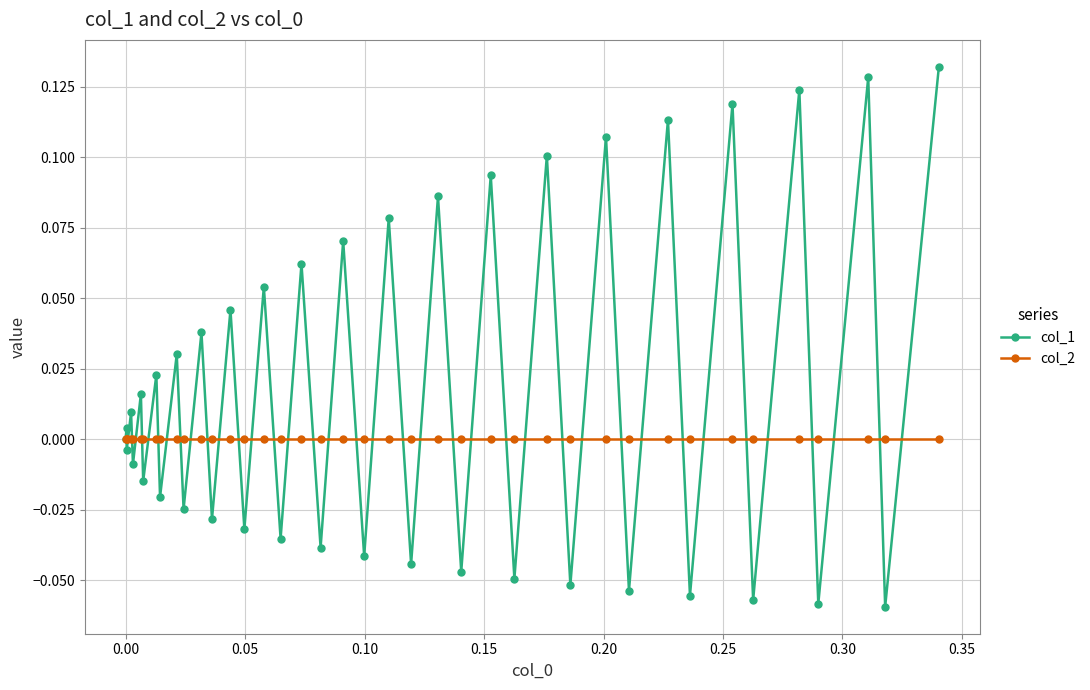

How many categories are shown in the chart?

40